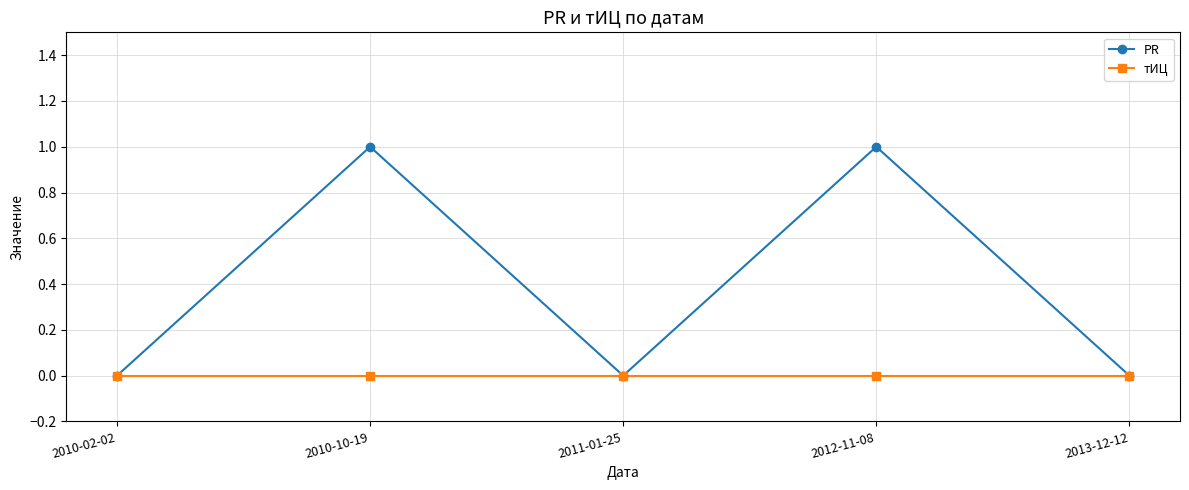

At which category does PR reach its first local peak?

2010-10-19